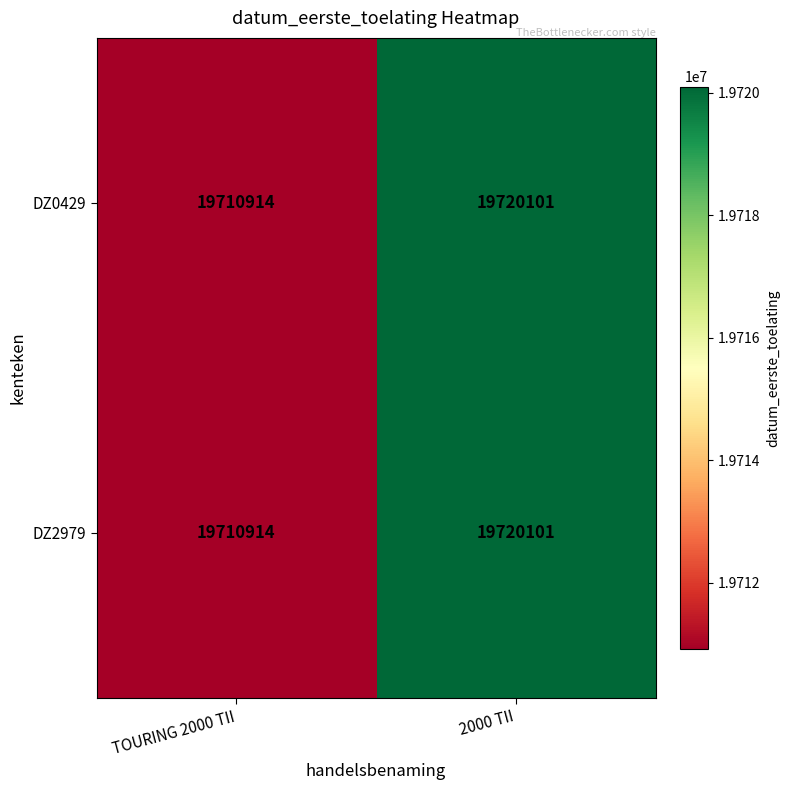

What is the sum of all DZ2979 values?

39431015